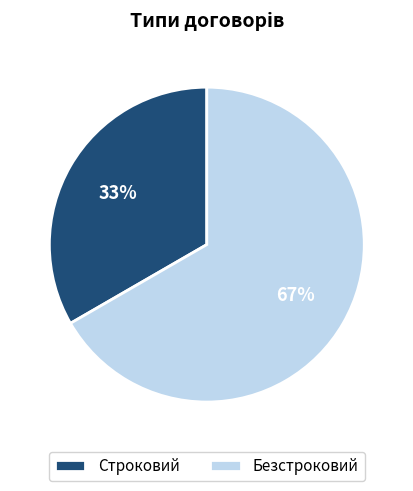

To the nearest percent, what is the combined percentage of Безстроковий and Строковий?

100%